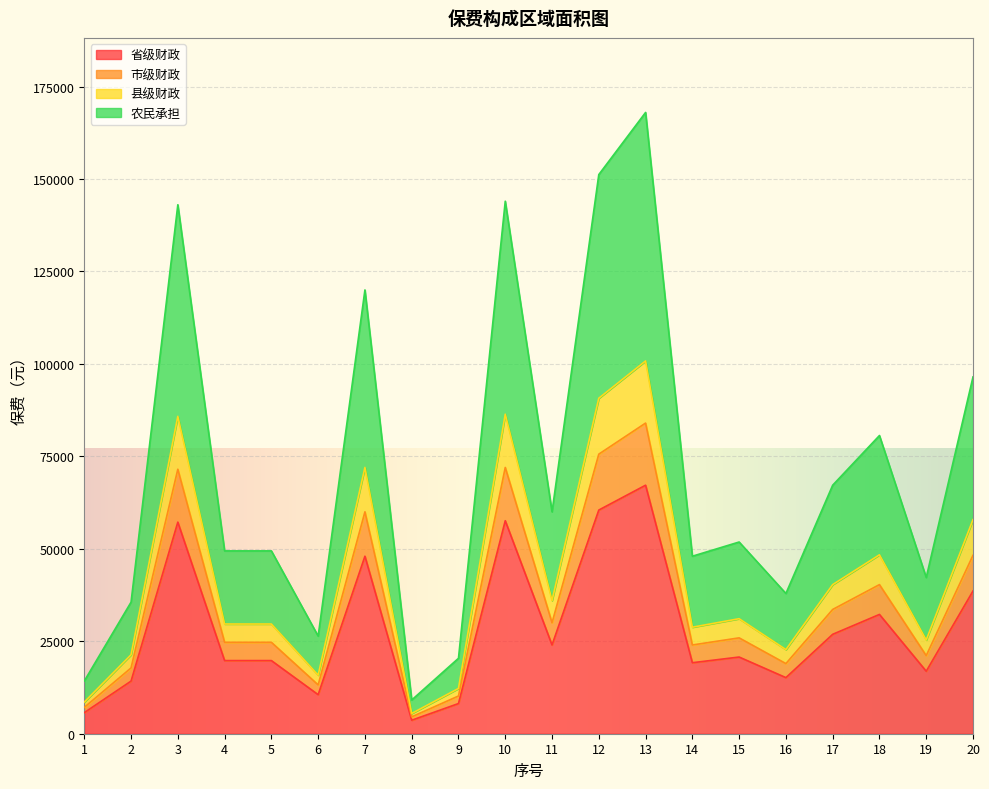

True or false: 农民承担 has a value of 14149.7 at 9.

False